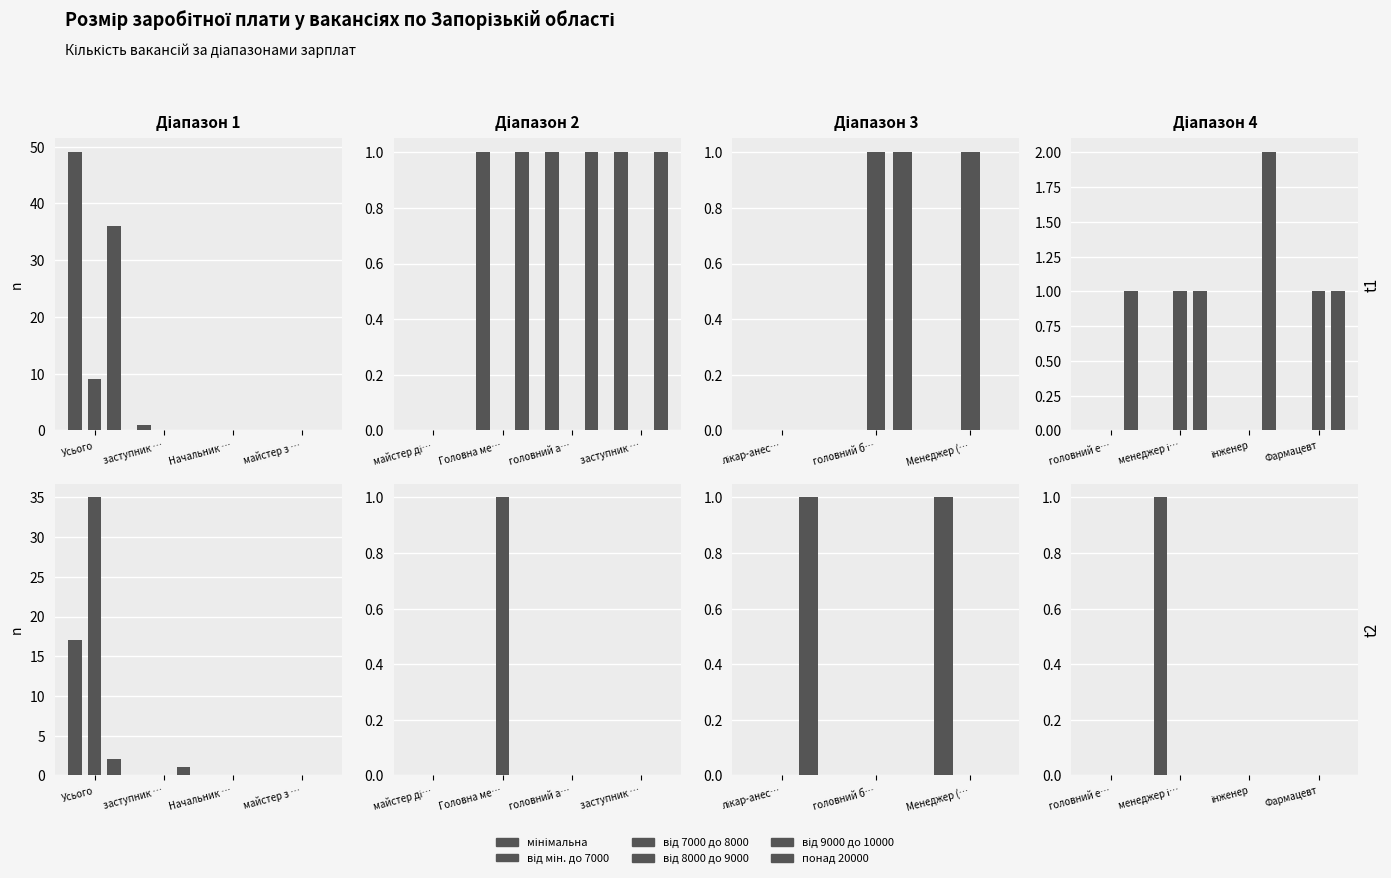

Which series has the largest total across all categories?

мінімальна